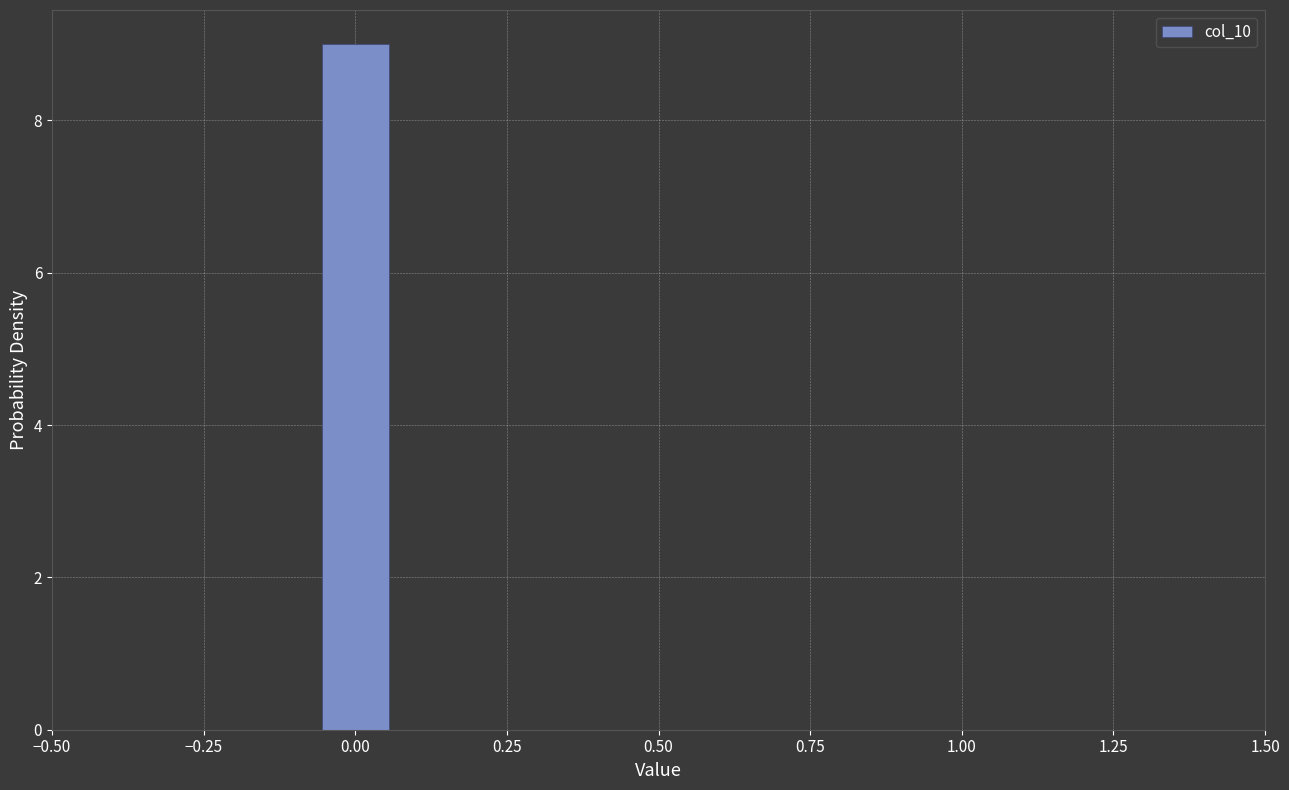

Read against the x-axis, roughly where is the centre of the tallest bar?

0.00